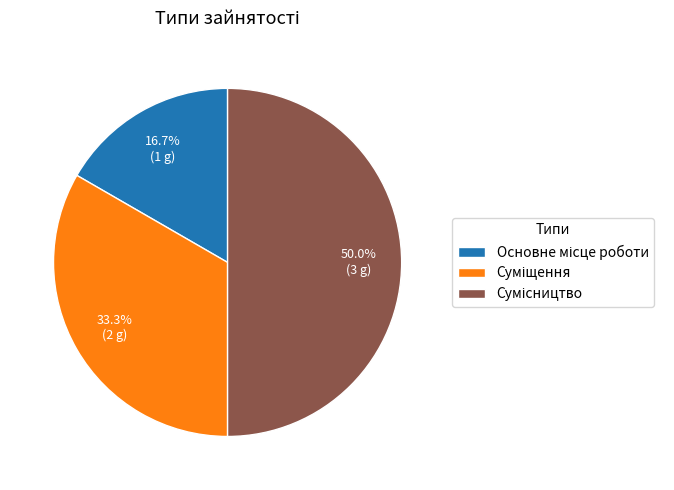

How many slices are in this pie chart?

3